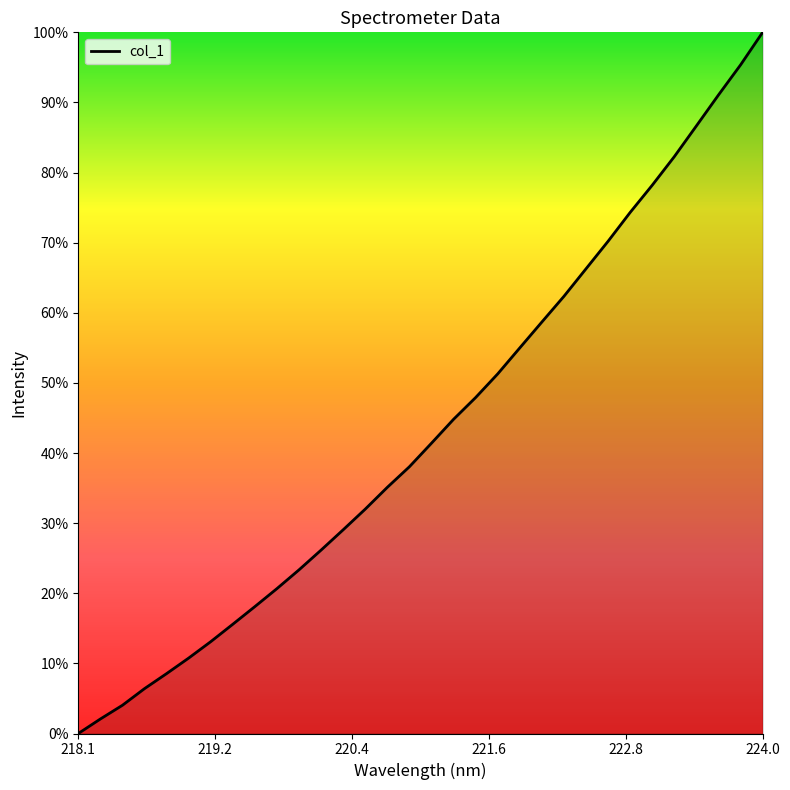

What is the greatest value displayed?

100.0